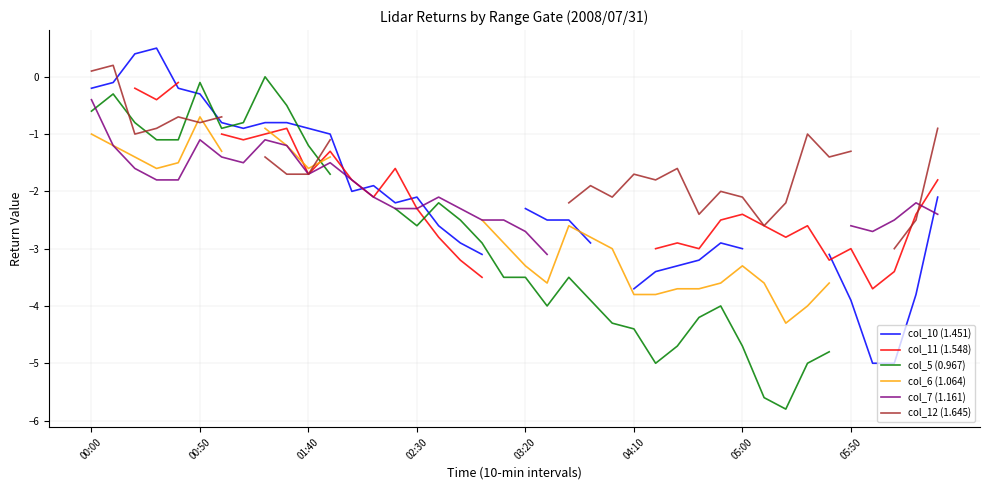

Which series changed the most between 27 and 35?

col_10 (1.451)